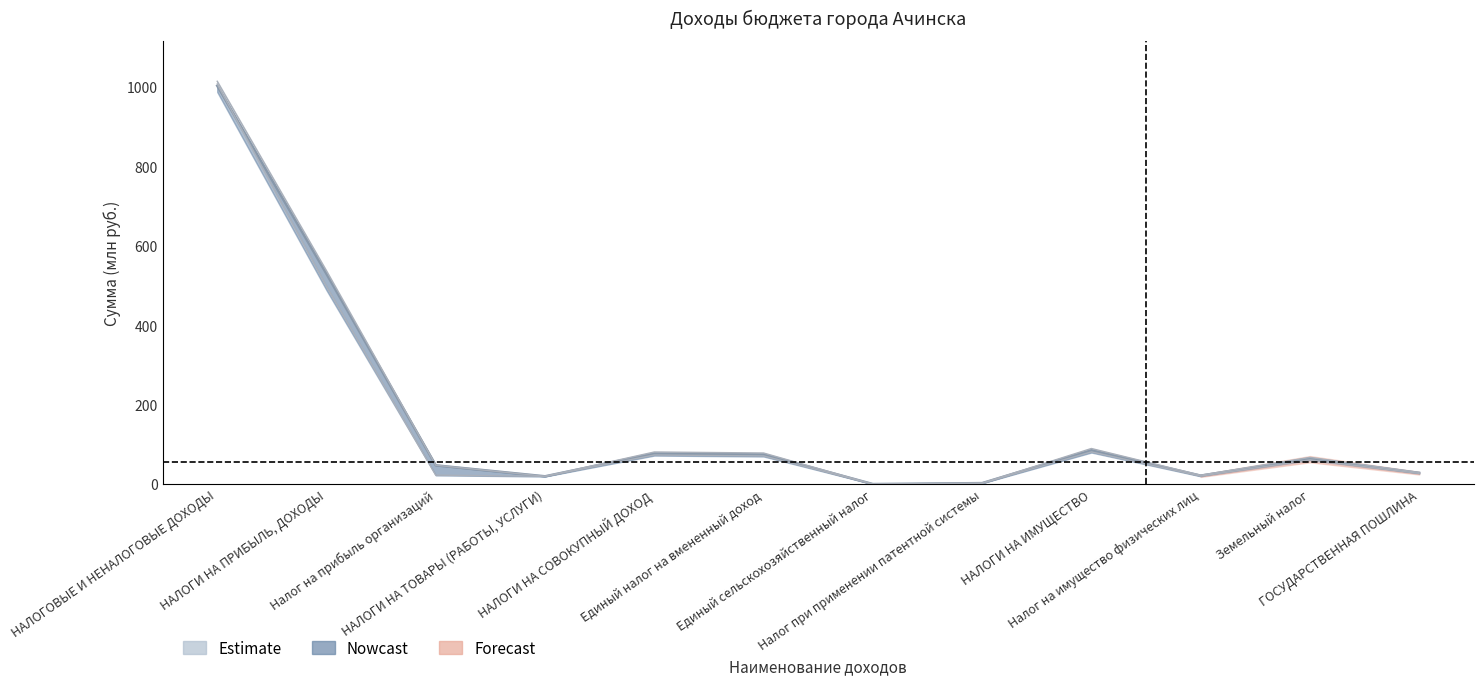

Between Налог при применении патентной системы and Налог на имущество физических лиц, which is larger?

Налог на имущество физических лиц